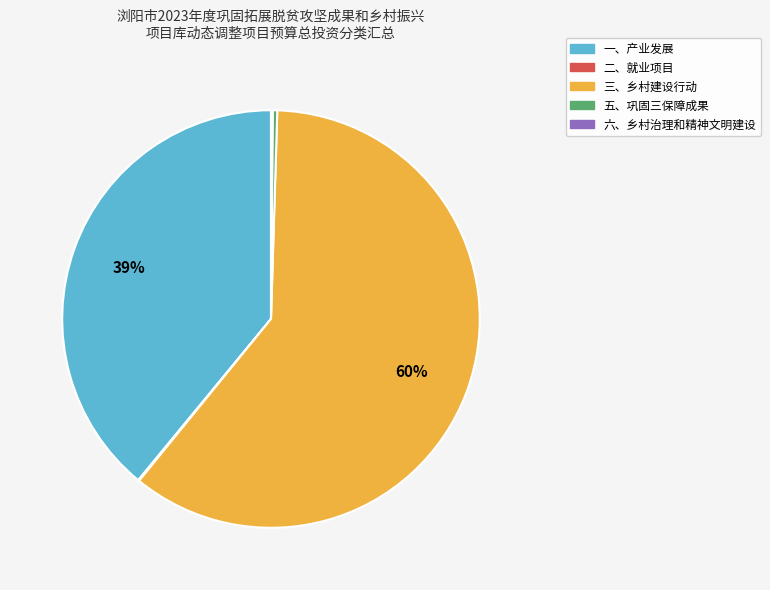

Which has a higher value, 一、产业发展 or 五、巩固三保障成果?

一、产业发展